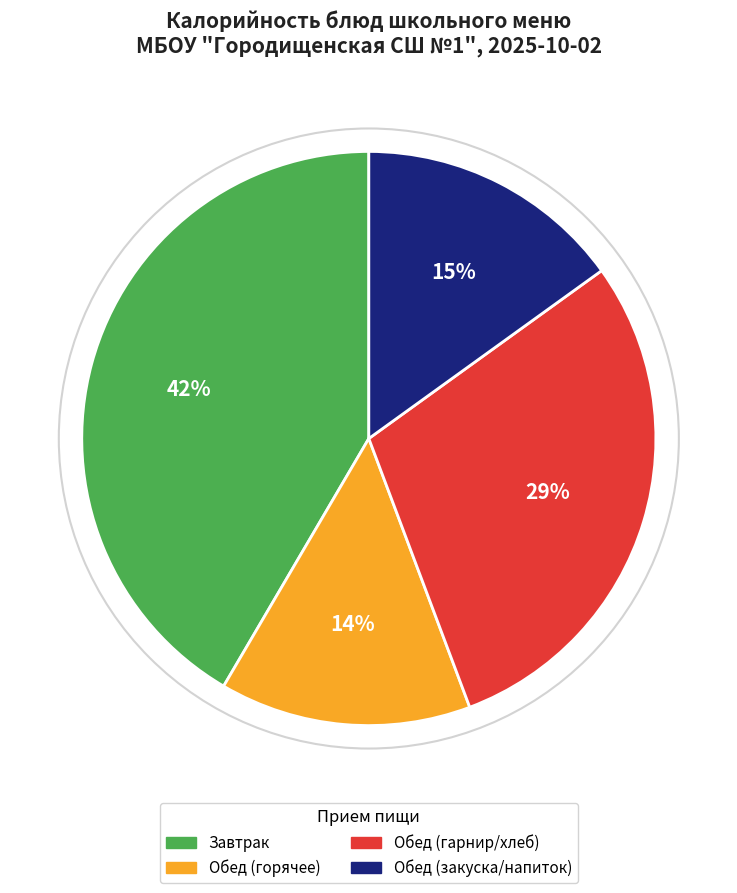

Does any single category account for the majority?

No